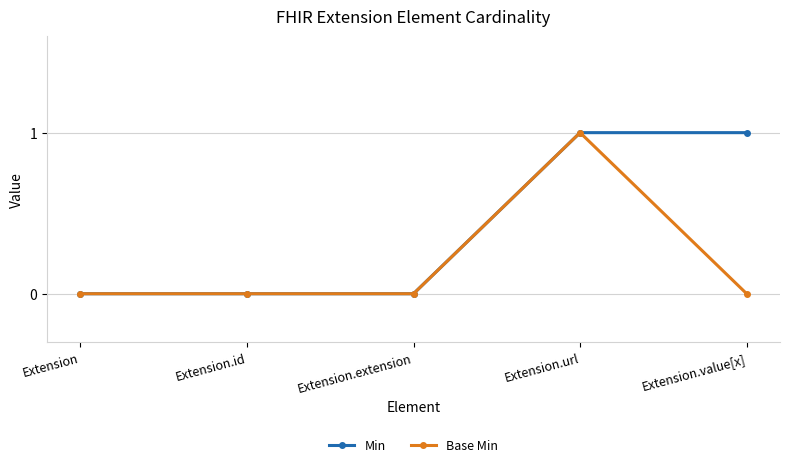

At Extension.value[x], list the series in order from smallest to largest.

Base Min, Min